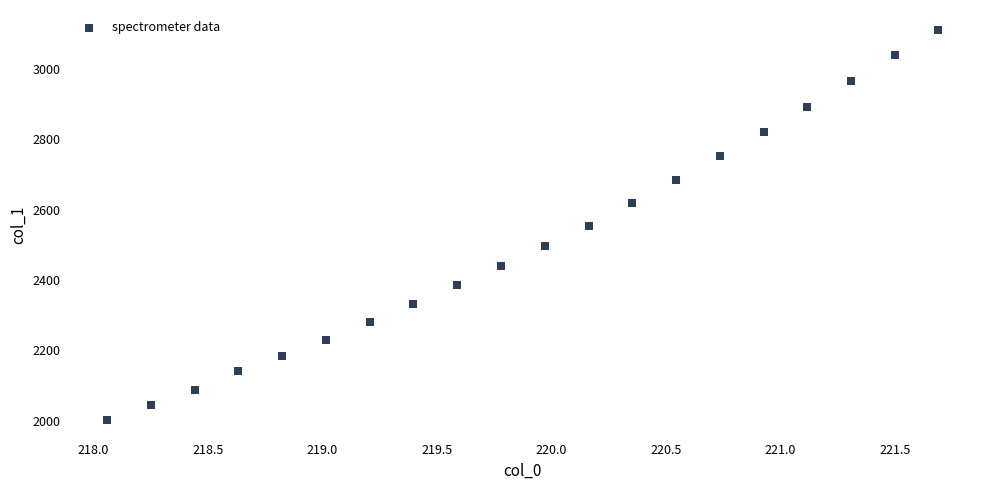

What is the range of Y values (max minus min)?

1110.6